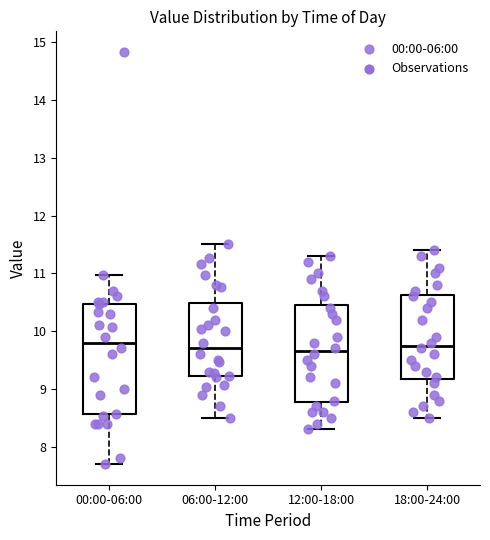

Reading left to right, transcribe this box plot: for each box, give where its median line is, the range the box spans, and where its two whiskers end, as read against the y-axis. The values are not printed on the chart, so give them approximately, as read against the axis.

00:00-06:00: median 9.8, box 8.6 to 10.5, whiskers 7.7 to 11.0
06:00-12:00: median 9.7, box 9.2 to 10.5, whiskers 8.5 to 11.5
12:00-18:00: median 9.7, box 8.8 to 10.5, whiskers 8.3 to 11.3
18:00-24:00: median 9.8, box 9.2 to 10.6, whiskers 8.5 to 11.4